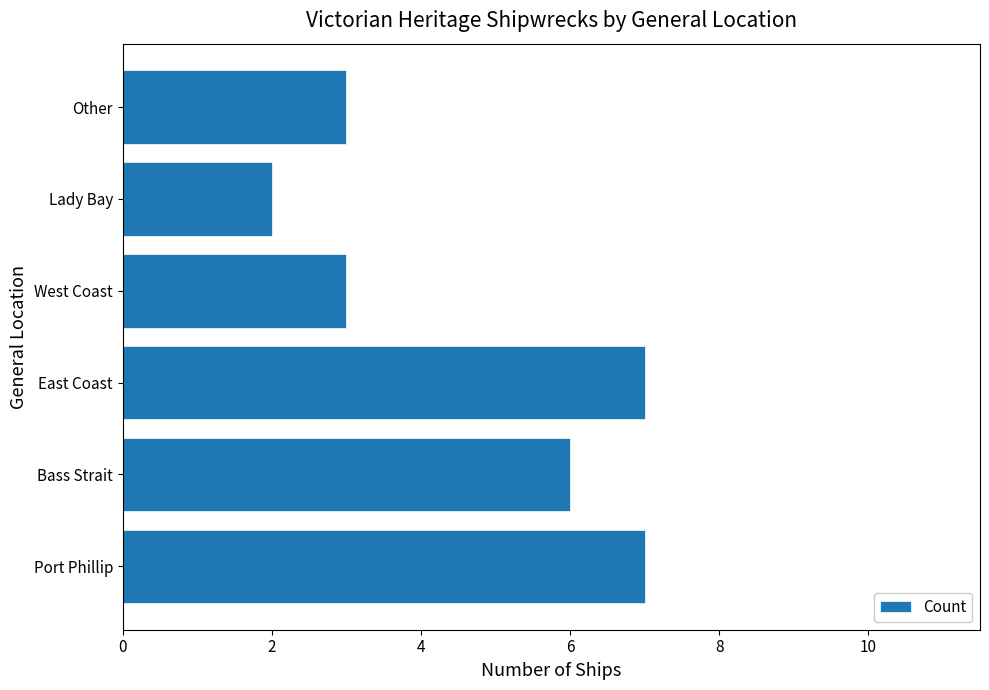

What is the minimum value shown in the chart?

2